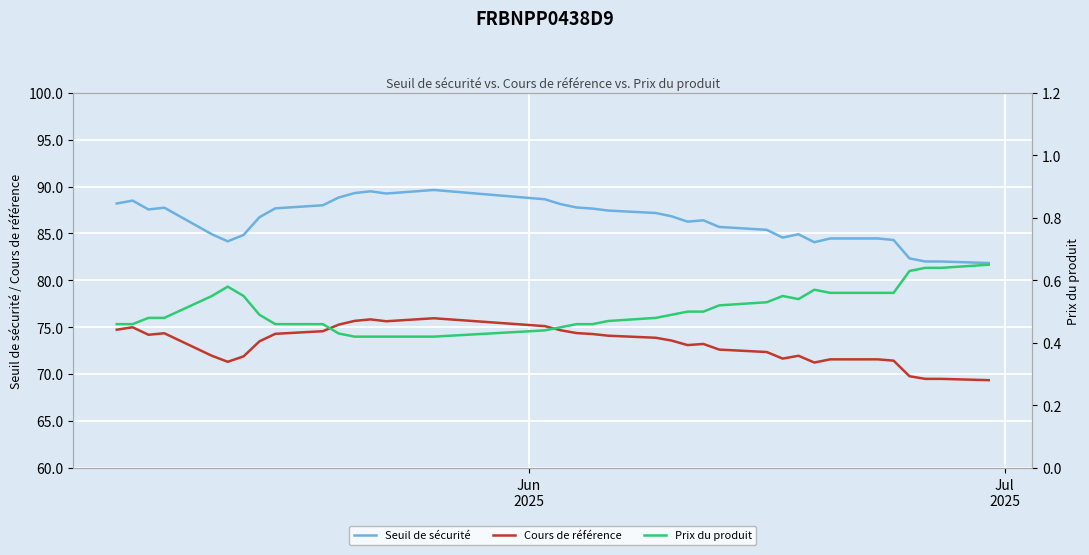

Which series has the widest spread of values?

Seuil de sécurité